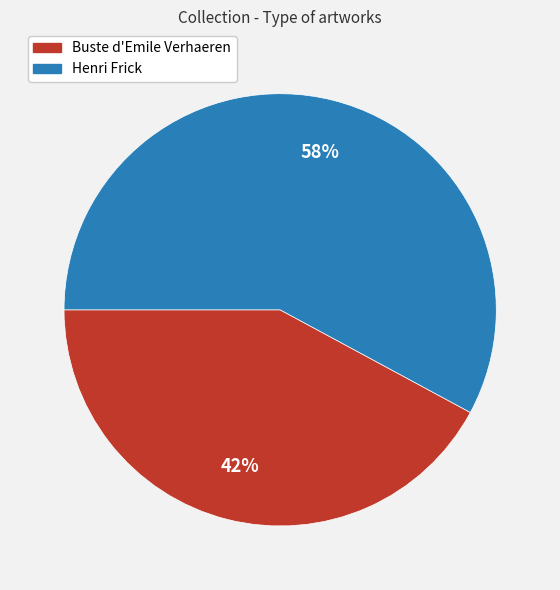

Combined, do Henri Frick and Buste d'Emile Verhaeren account for over 50%?

Yes